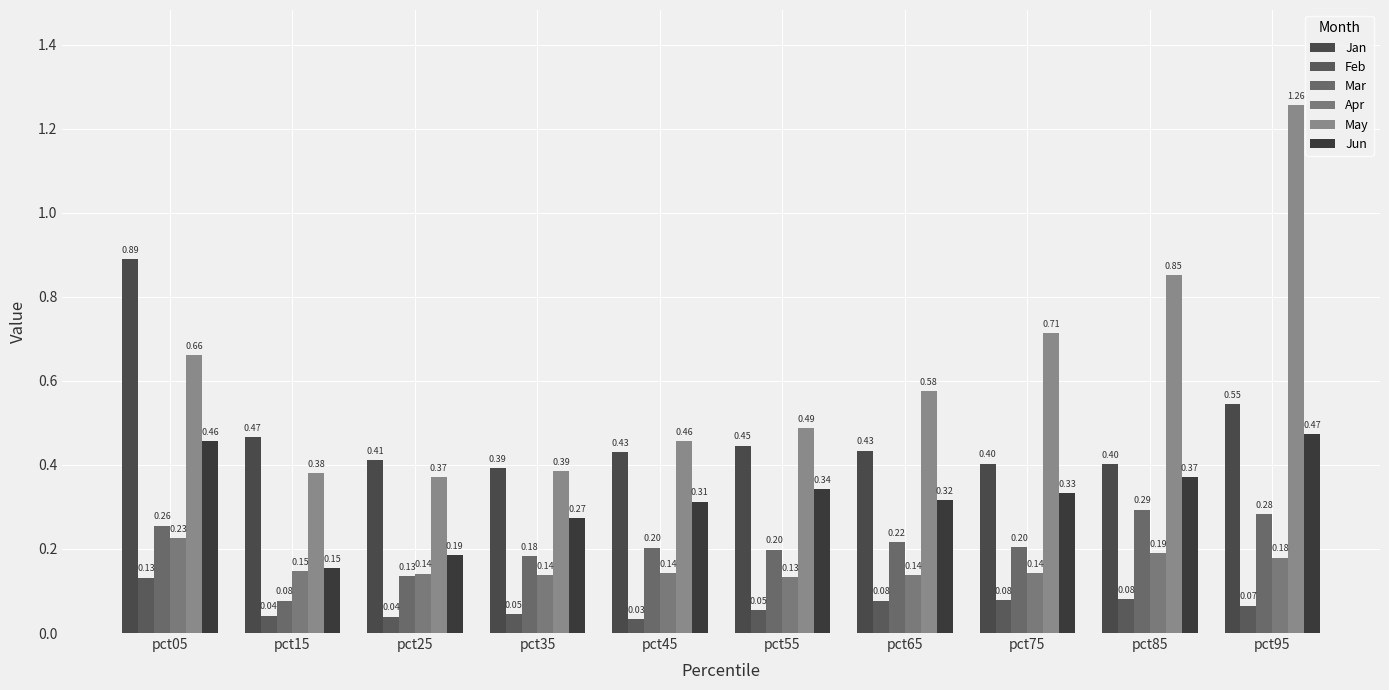

How many May values are between 0 and 1?

9